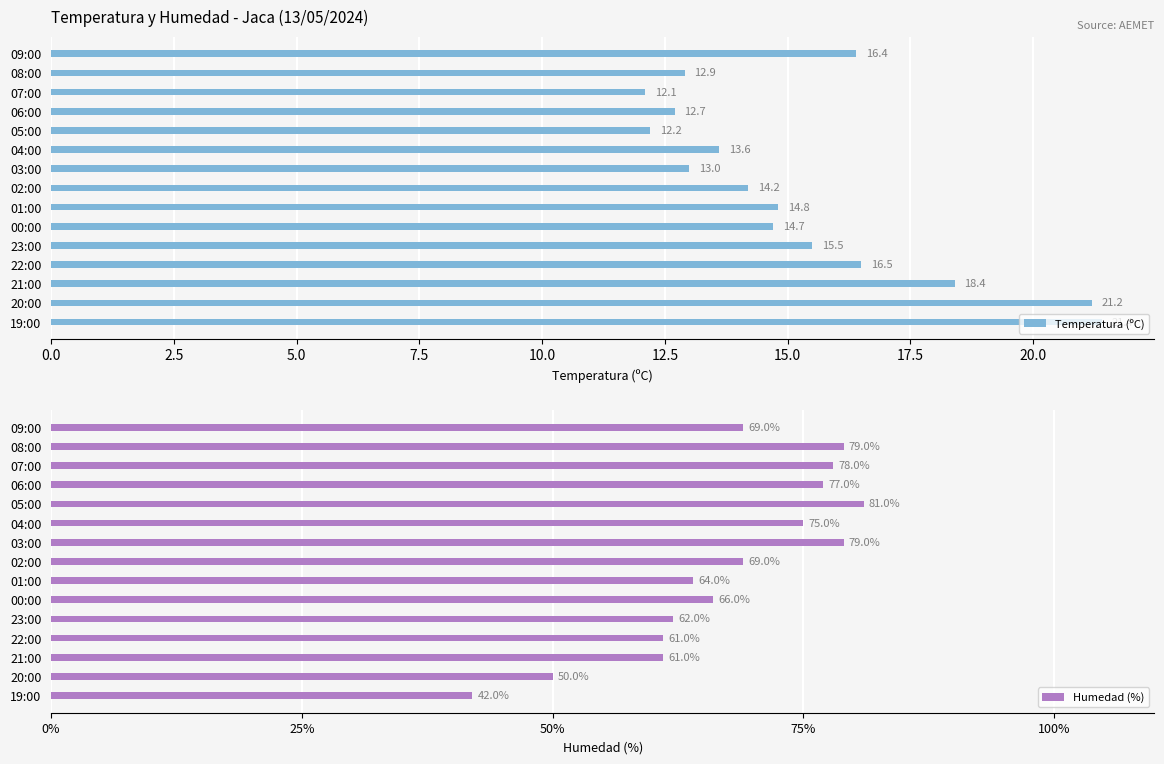

Does the chart contain stacked bars?

No